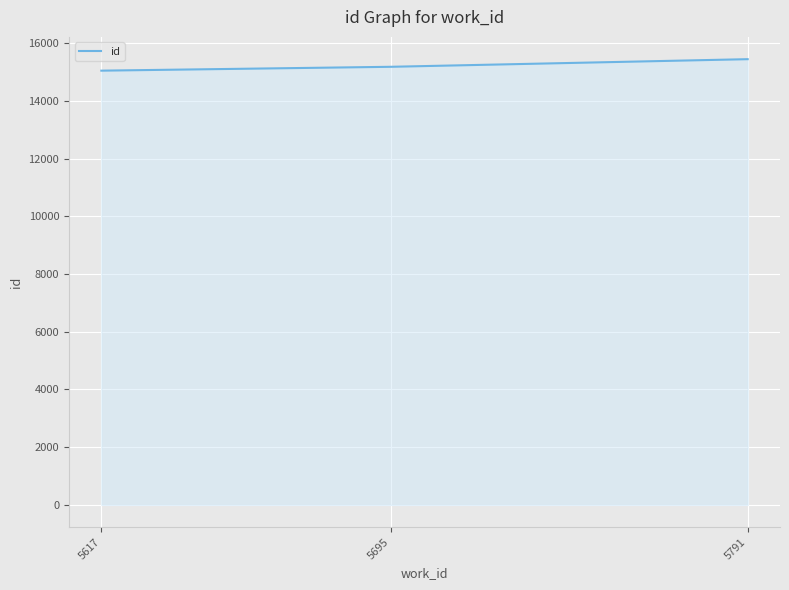

Reading right to left, extract all data points from this chart.

5791=15447	5695=15183	5617=15049